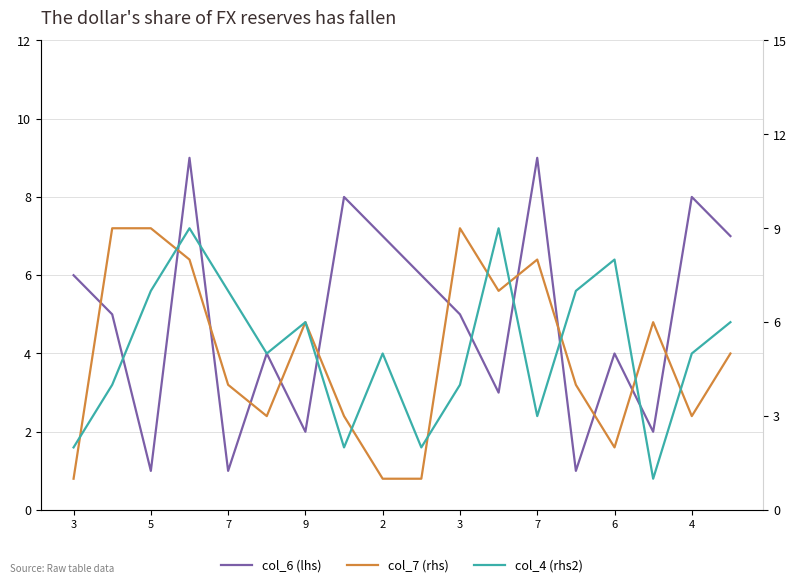

List the series in order of their overall mean, highest first.

col_4 (rhs2), col_7 (rhs), col_6 (lhs)